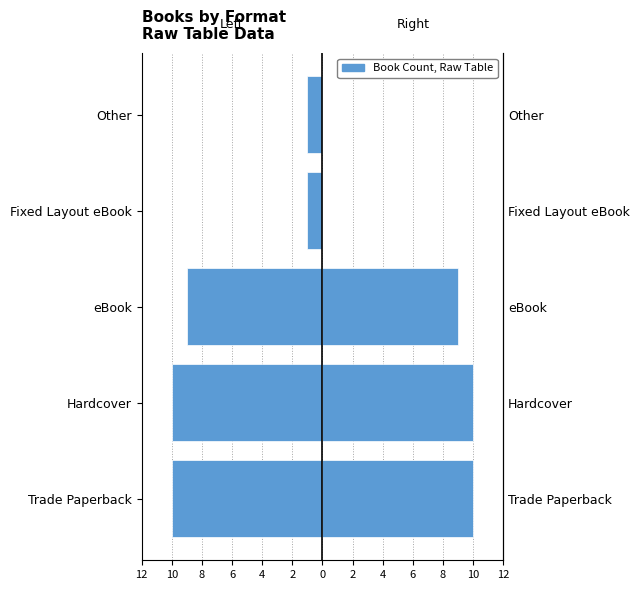

Reading right to left, transcribe all the data shown in this chart.

Left (Female-style): -1	-1	-9	-10	-10
Right (Male-style): 0	0	9	10	10